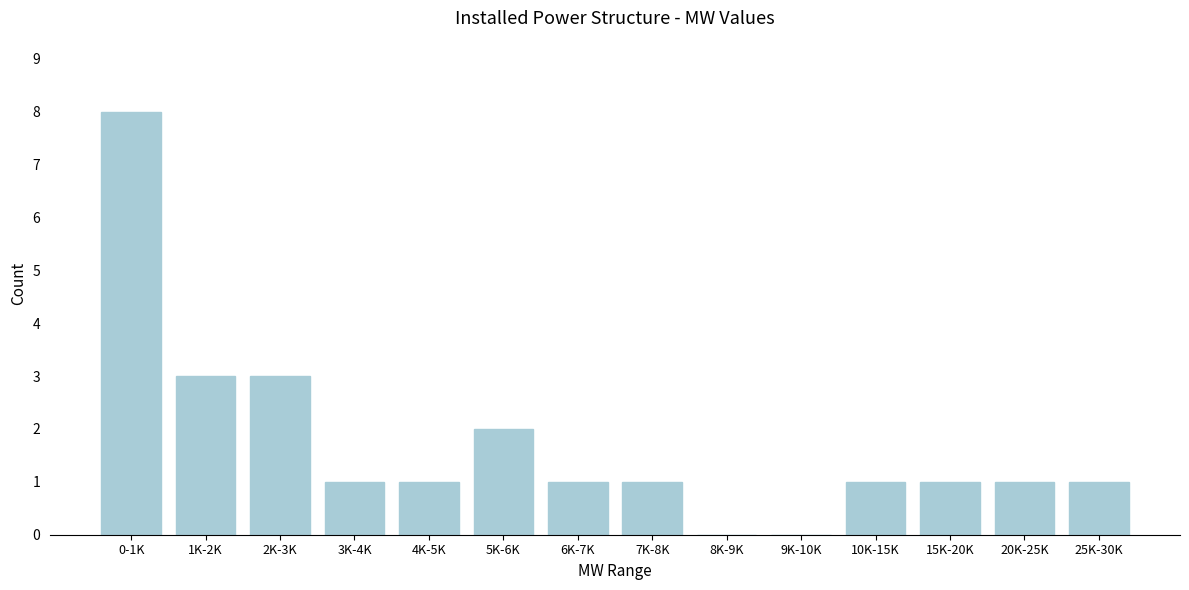

Reading left to right, extract all data points from this chart.

0-1K=8	1K-2K=3	2K-3K=3	3K-4K=1	4K-5K=1	5K-6K=2	6K-7K=1	7K-8K=1	8K-9K=0	9K-10K=0	10K-15K=1	15K-20K=1	20K-25K=1	25K-30K=1